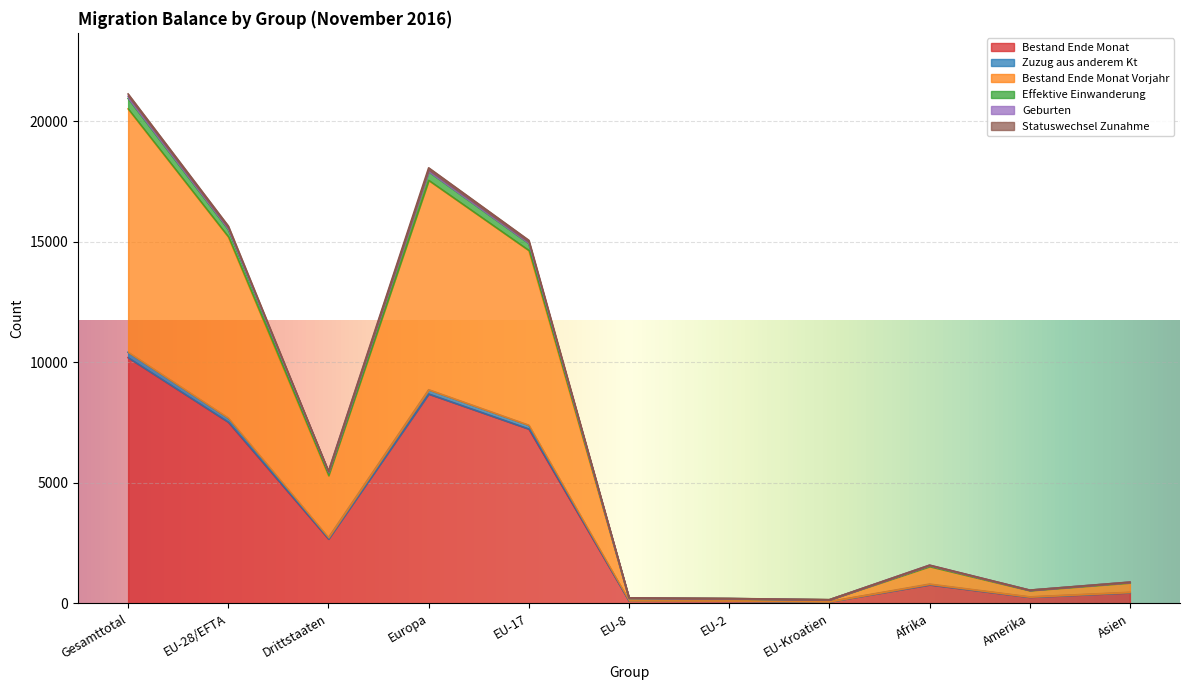

The Bestand Ende Monat series shows 6668 at Gesamttotal. True or false?

False